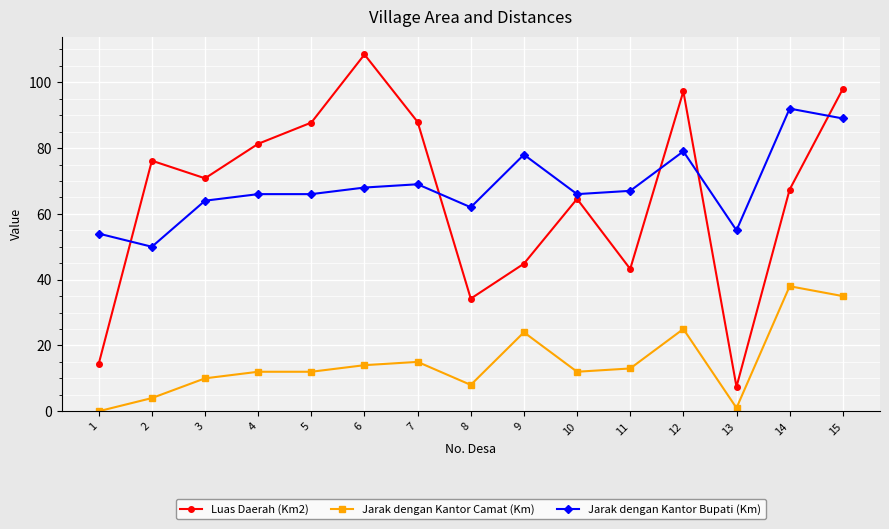

What is the difference between the maximum and minimum values in the Jarak dengan Kantor Camat (Km) series?

38.0